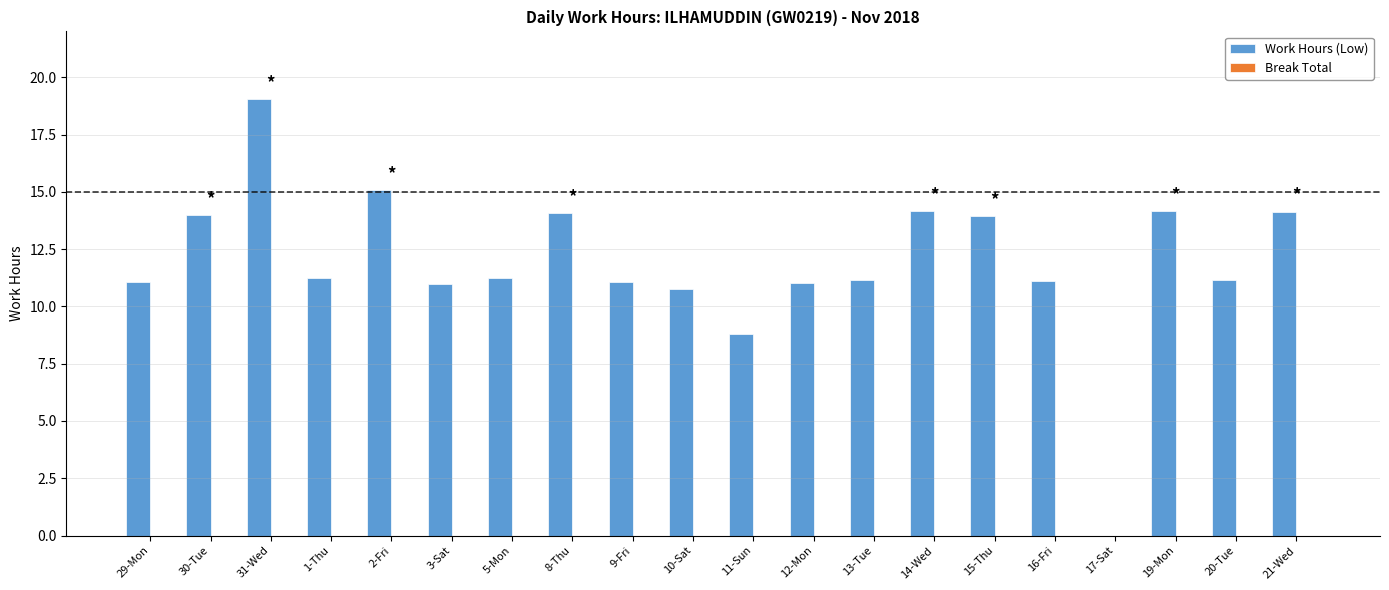

What value does the data have at 3-Sat?

11.0